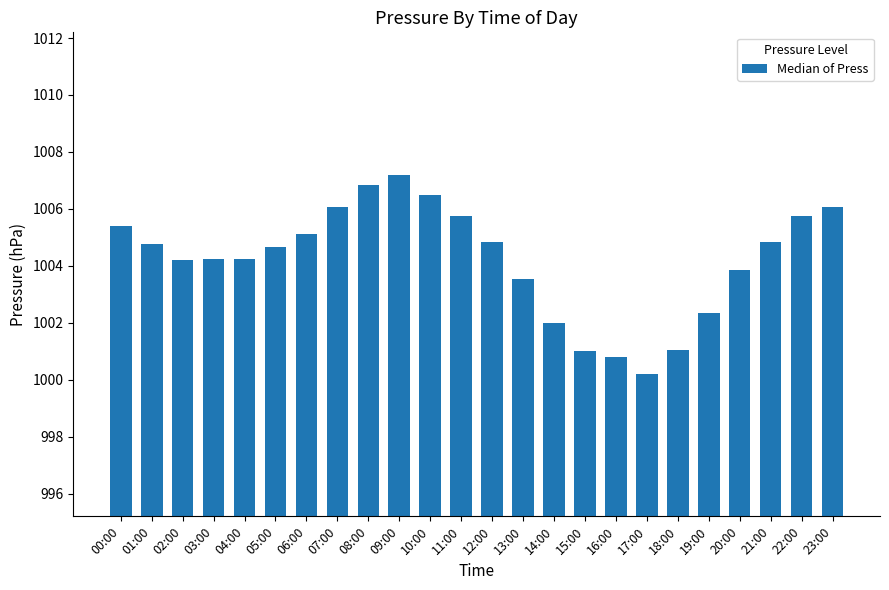

What is the average value?

1004.2